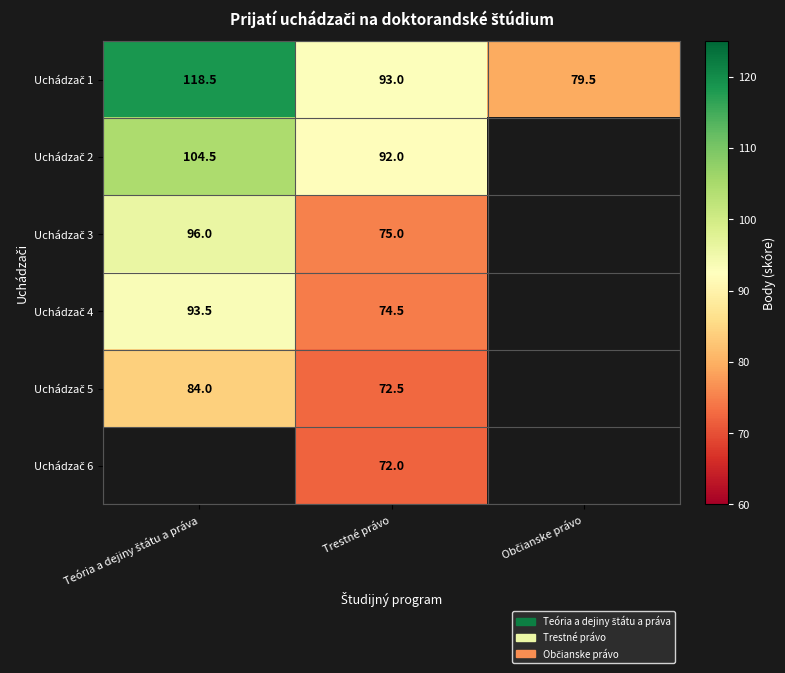

Rank the categories by Uchádzač 2 value from highest to lowest.

Teória a dejiny štátu a práva, Trestné právo, Občianske právo